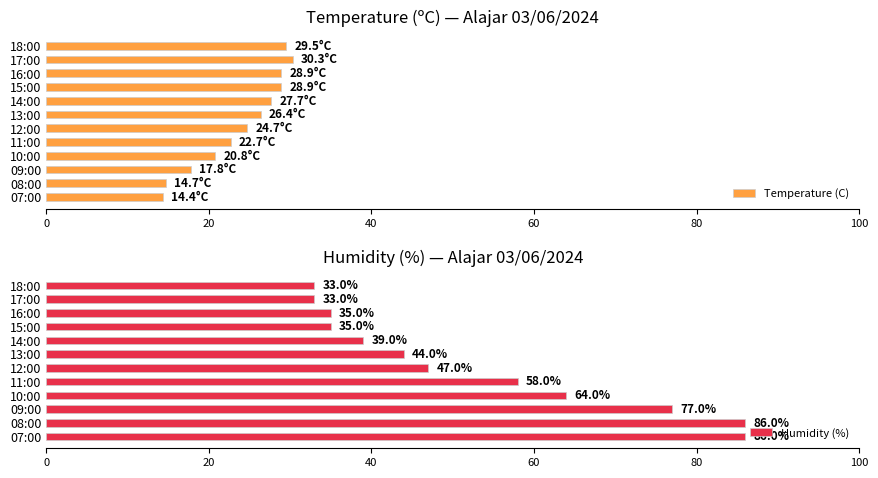

The Temperature (C) series shows 28.9 at 15:00. True or false?

True